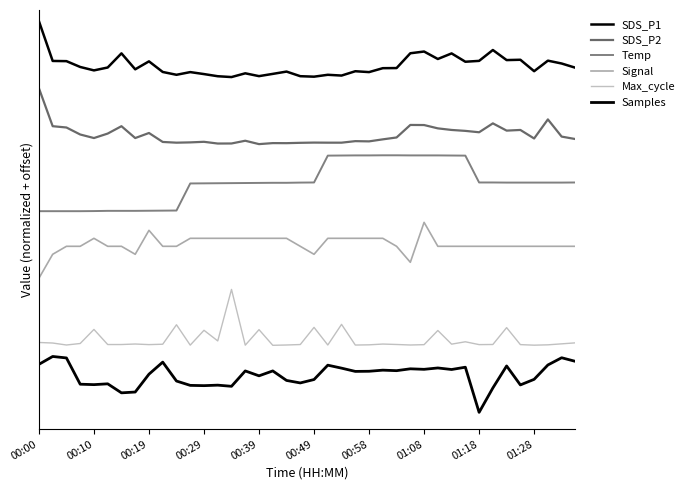

True or false: SDS_P2 and Max_cycle intersect in this chart.

False